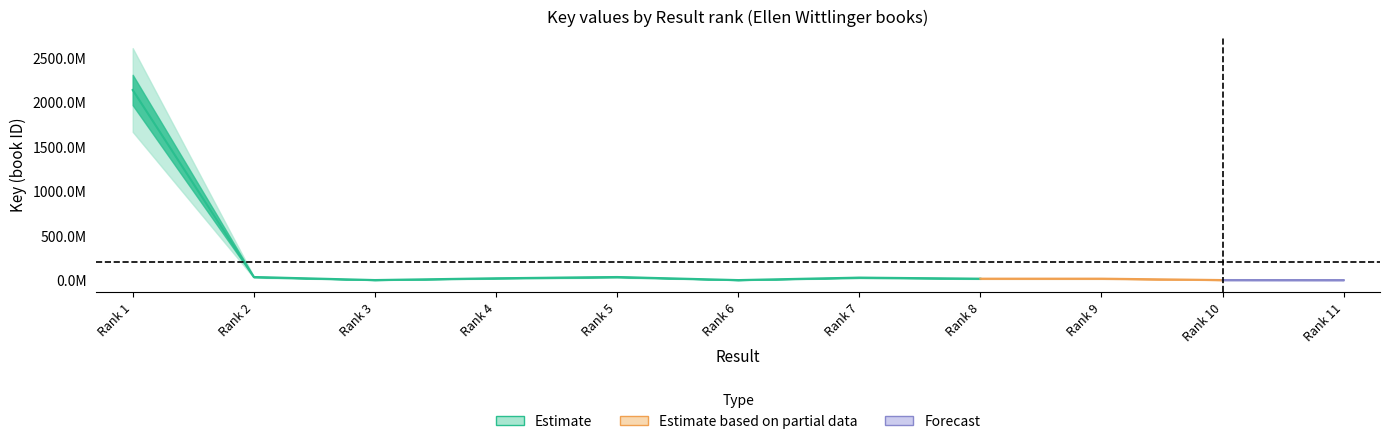

What is the difference between the second highest and minimum values in the Key_center series?

34616308